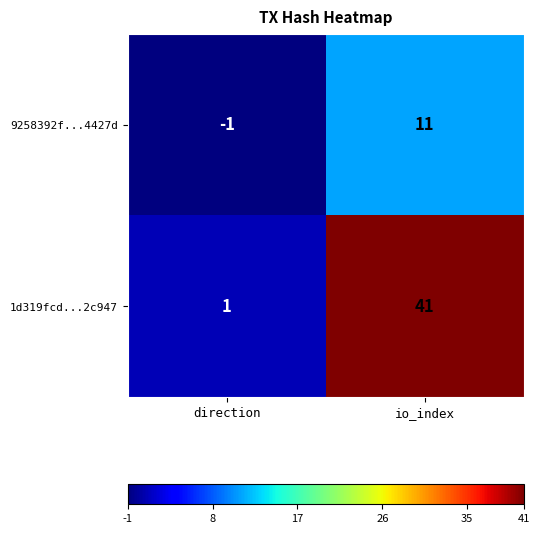

Which series has the widest spread of values?

1d319fcd...2c947